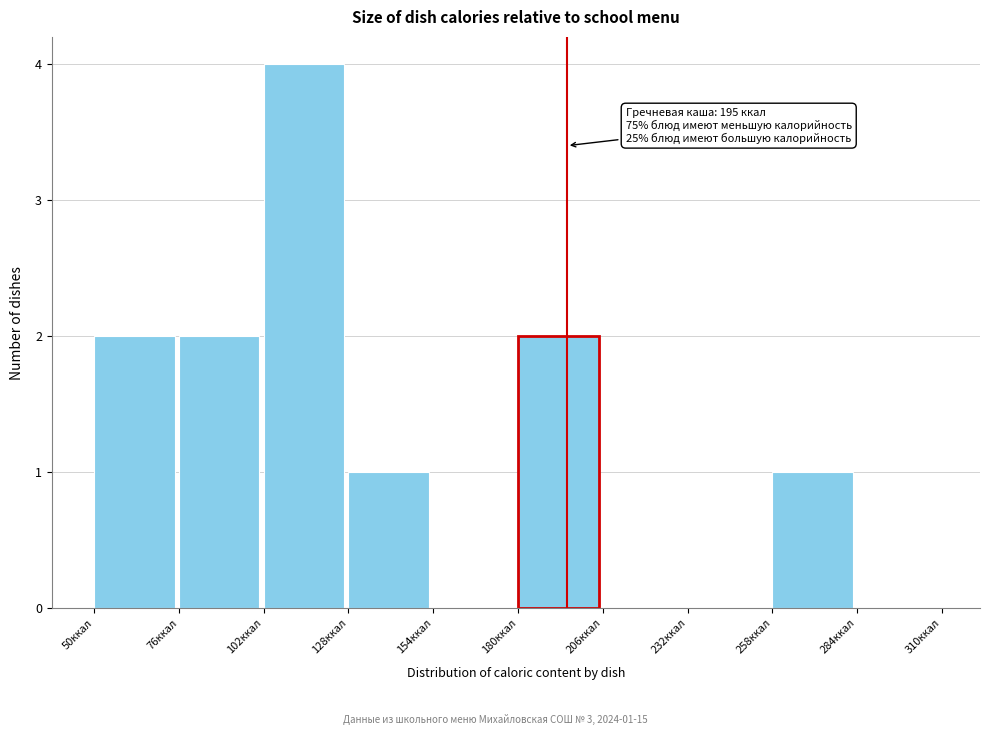

Which range on the x-axis has the tallest bar?

102 to 128